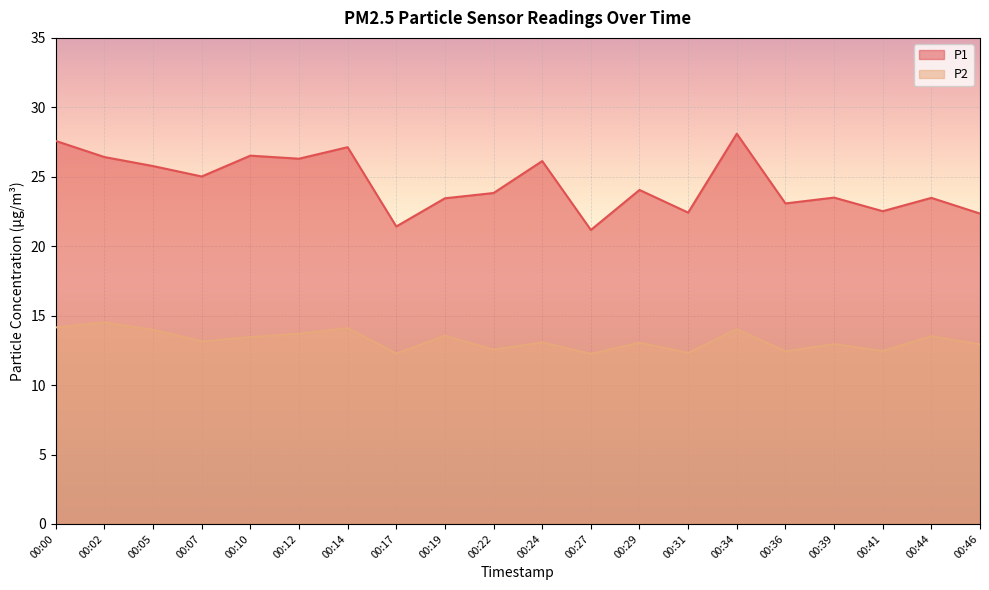

What is the sum of all P1 values?

490.2